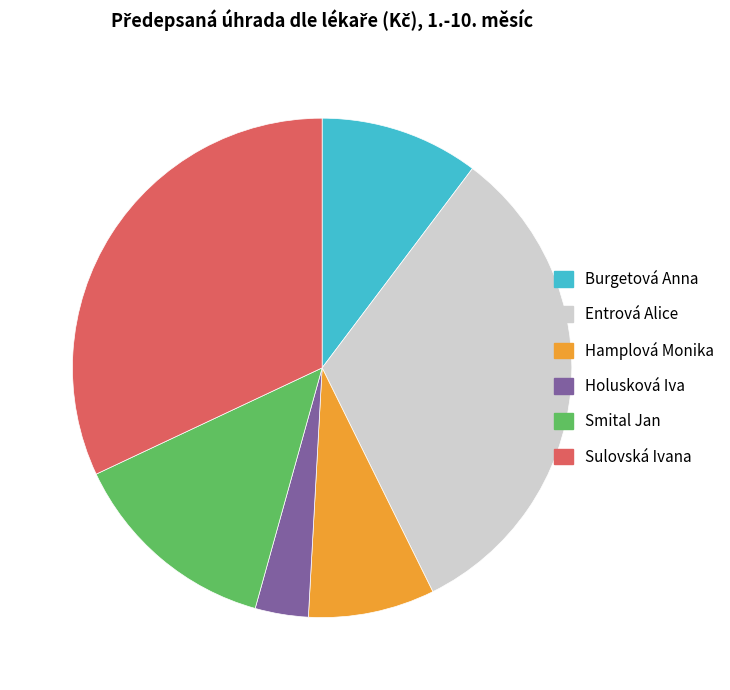

How many segments does this pie chart have?

6